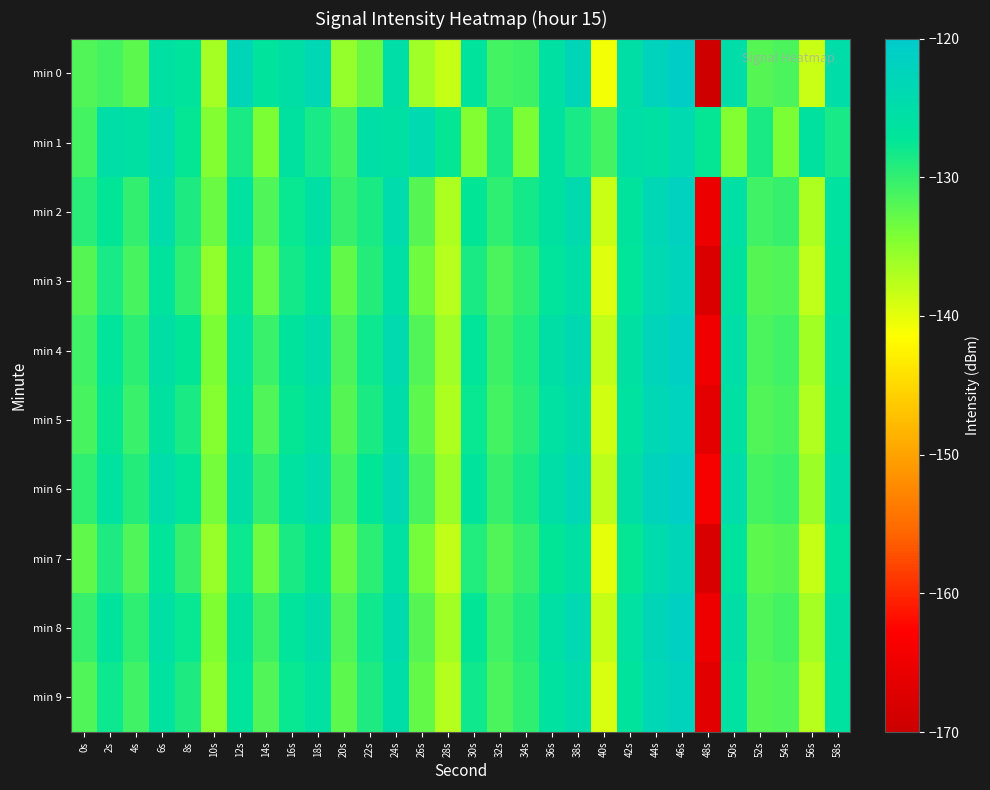

Rank the series by their maximum value, from lowest to highest.

min 1, min 7, min 3, min 9, min 5, min 2, min 8, min 4, min 6, min 0